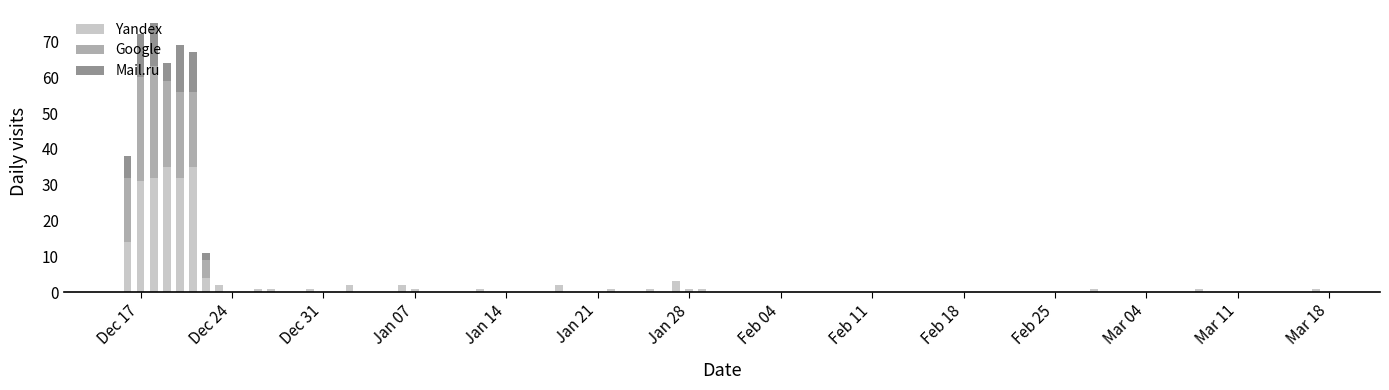

What is the maximum value for Yandex?

35